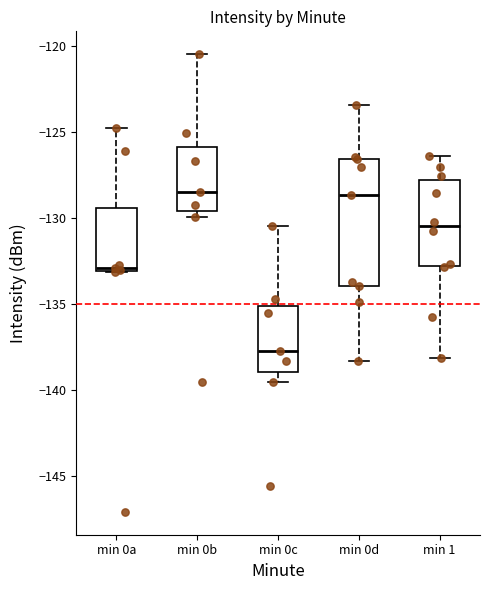

Comparing the boxes themselves (not the whiskers), which one is the tallest?

min 0d